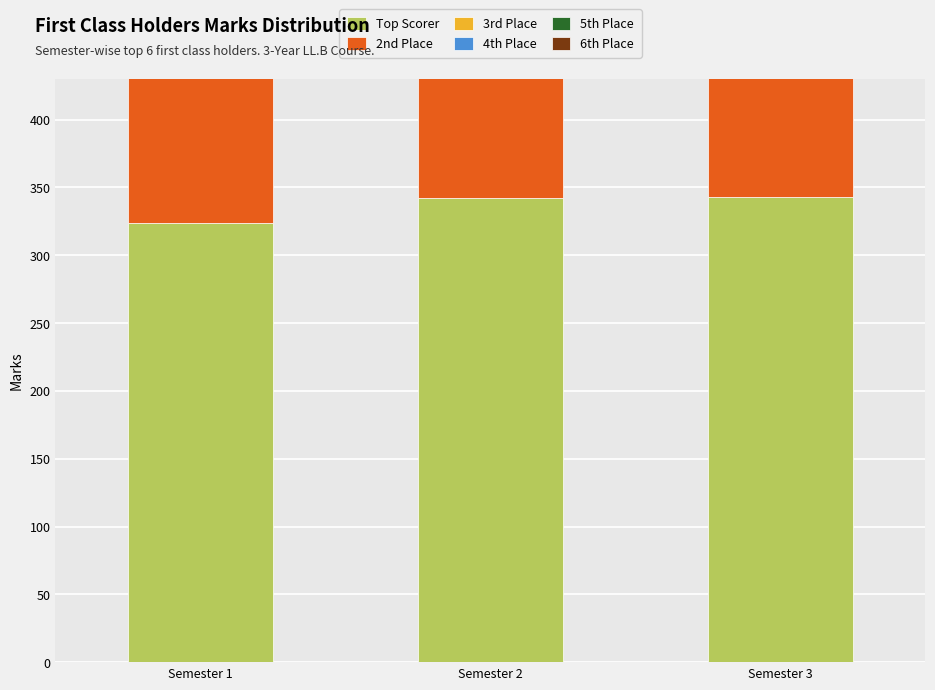

Which has a higher value, Semester 2 or Semester 1?

Semester 2